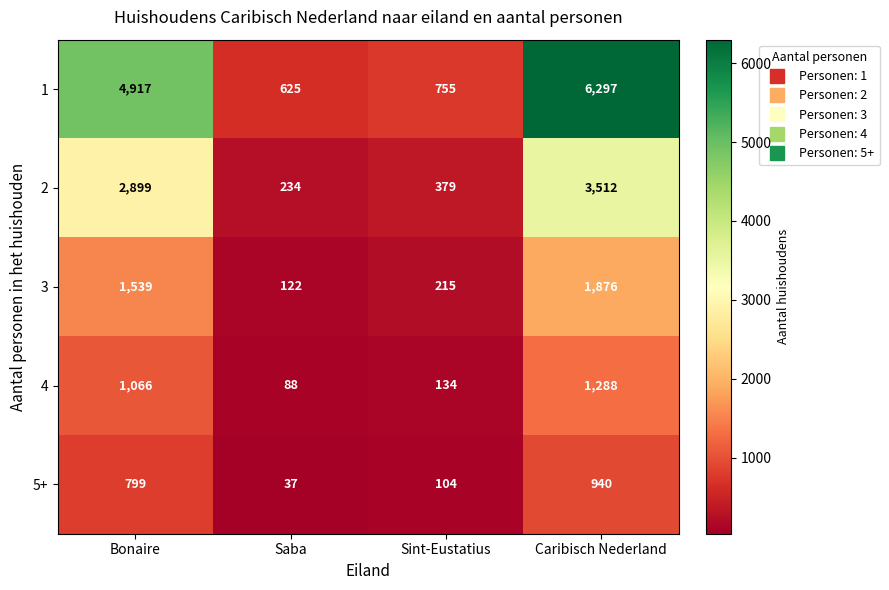

What value does the 4 series have at Caribisch Nederland?

1288